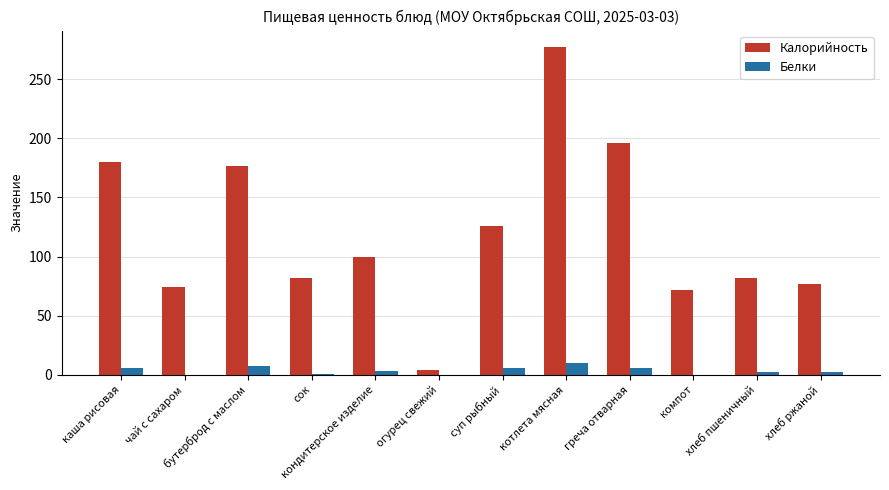

True or false: Калорийность has a value of 180.0 at каша рисовая.

True